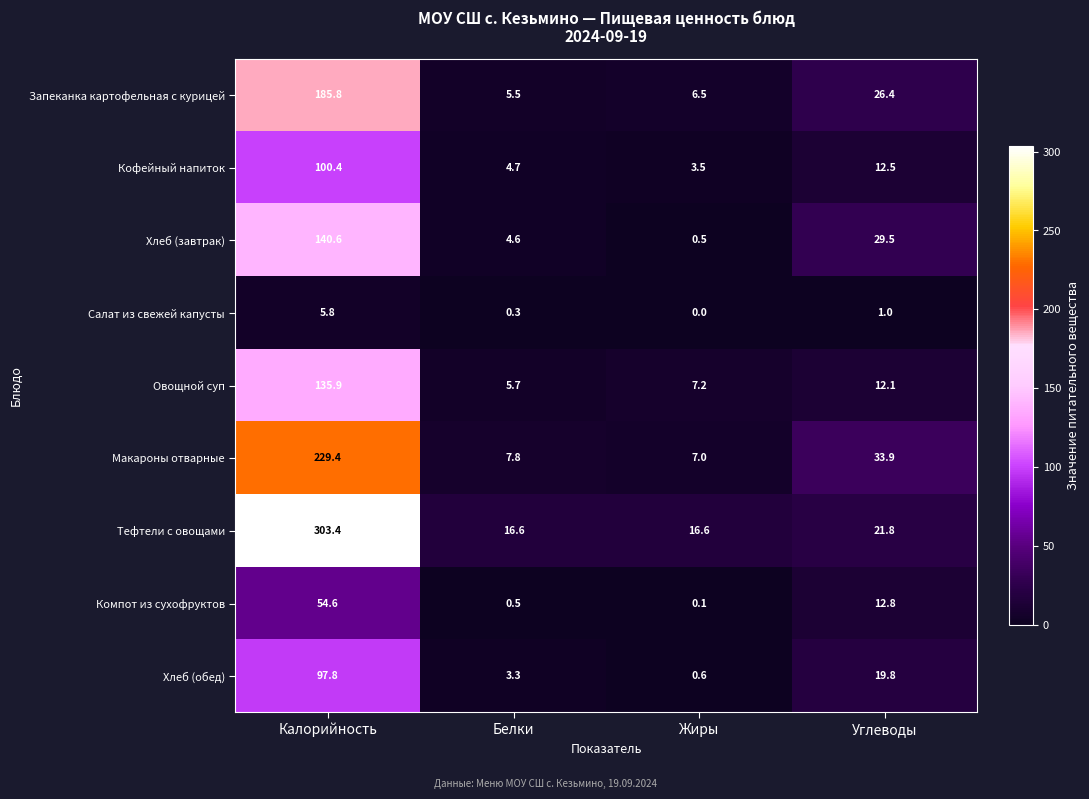

What is the total value across all series at Углеводы?

169.8